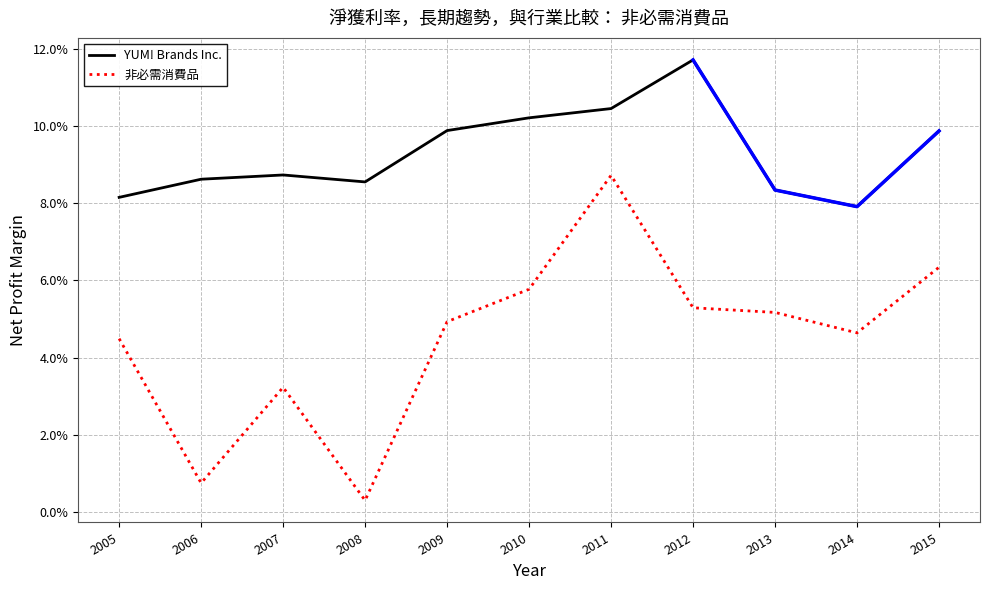

Which series has the widest spread of values?

非必需消費品